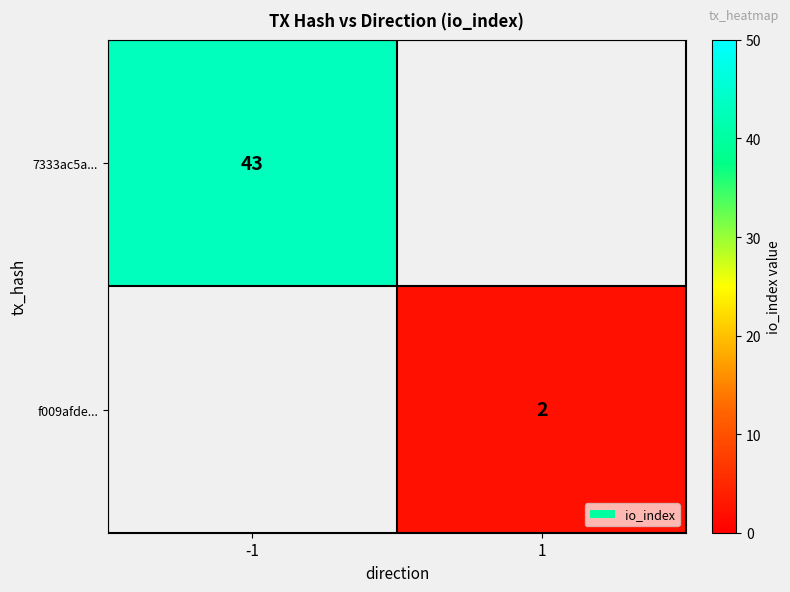

The value of f009afde... at 1 is 3.6. True or false?

False